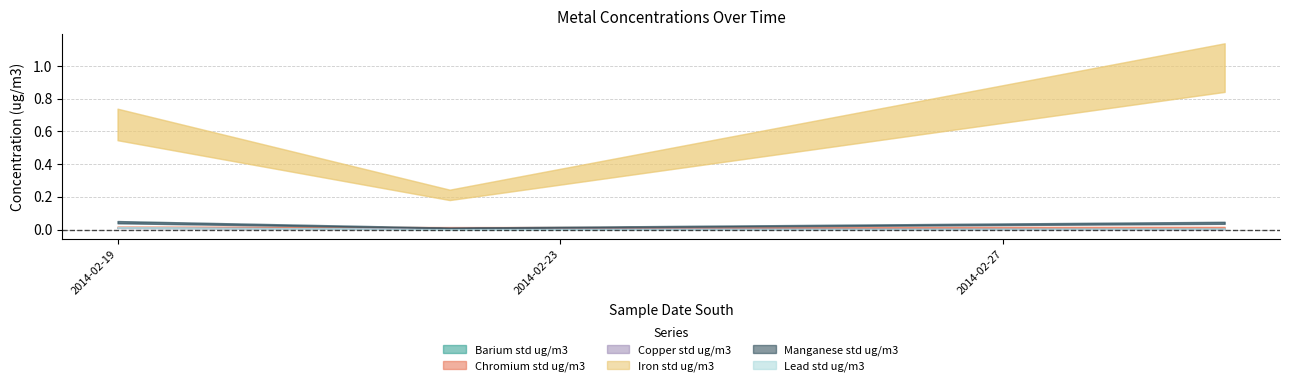

True or false: Chromium std ug/m3 has a value of 0.0 at 2014-02-22.

False